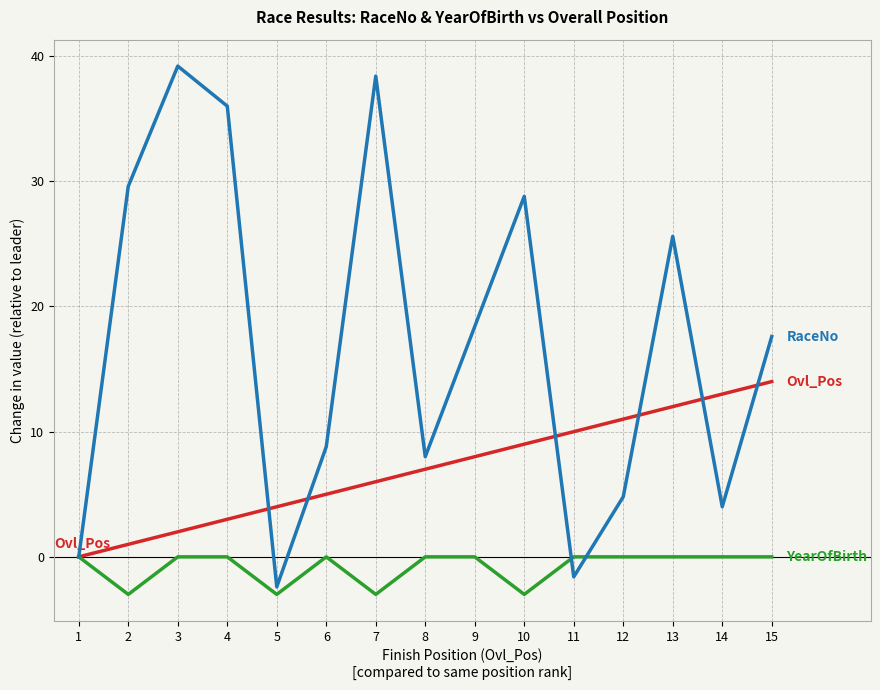

What is the total value across all series at 15?

31.6